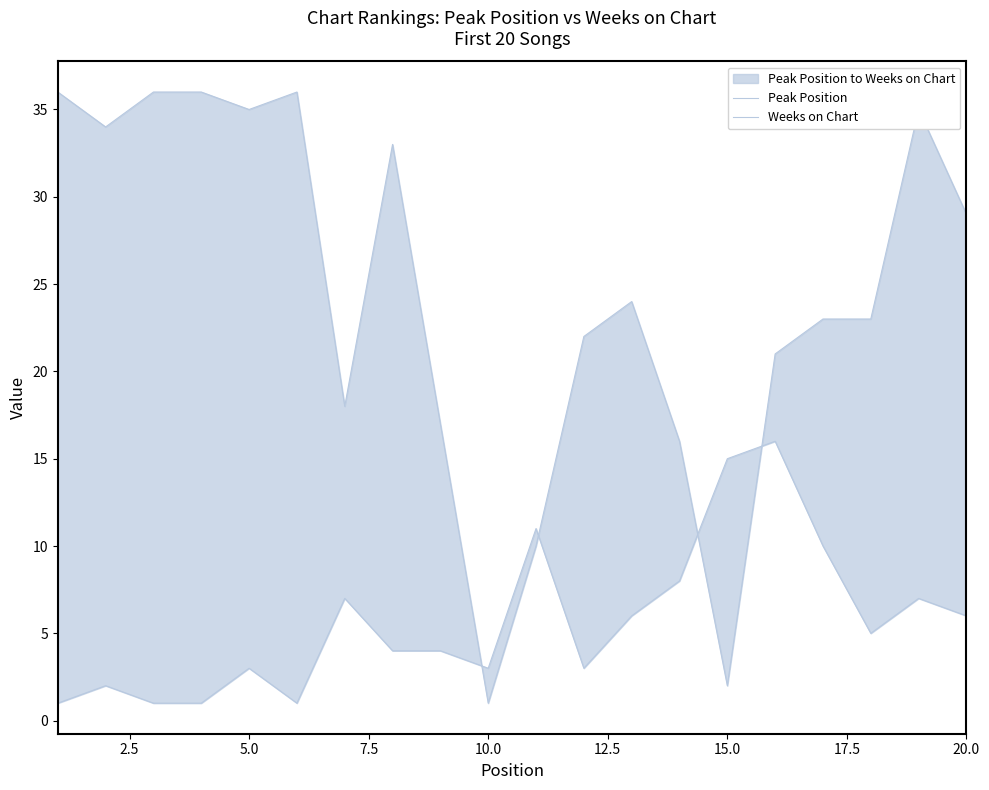

True or false: Peak Position has more than 1 interior local peaks.

True